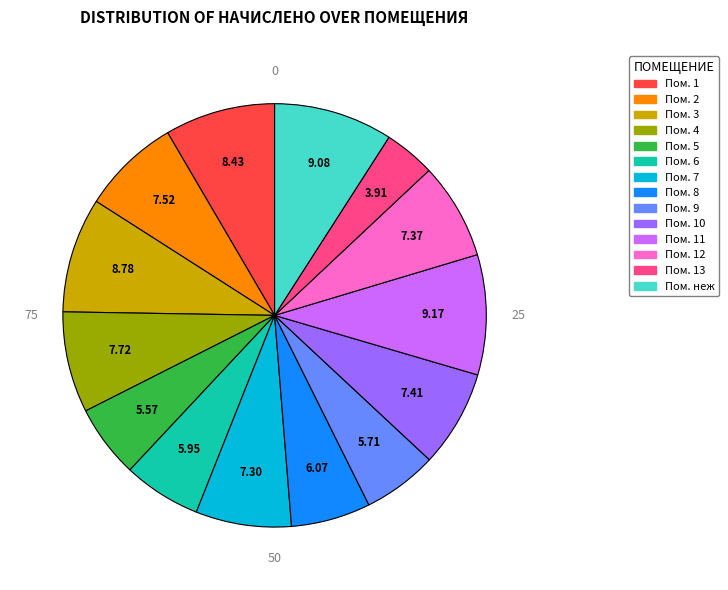

Is there any slice that represents more than half of the pie?

No